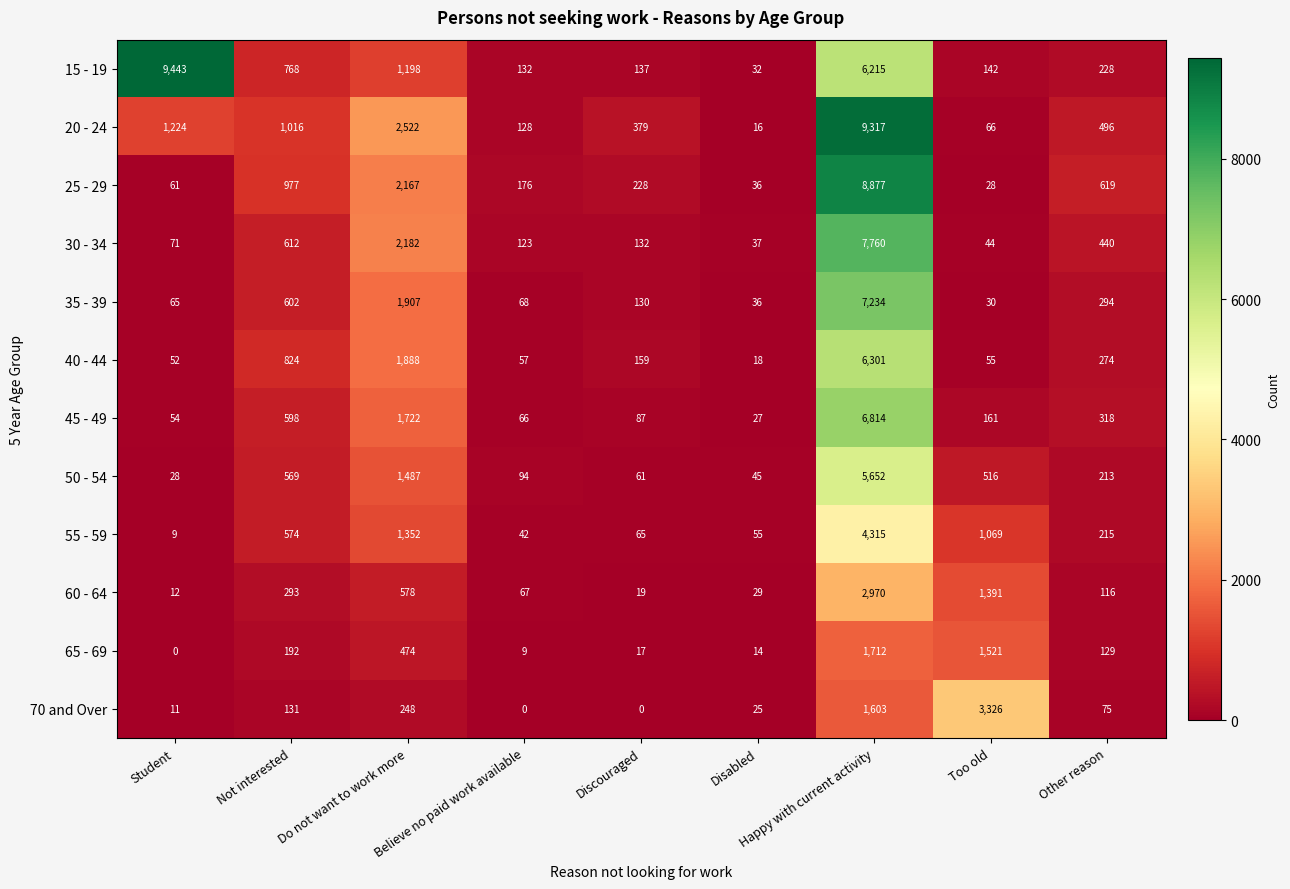

What is the maximum value shown in the chart?

9443